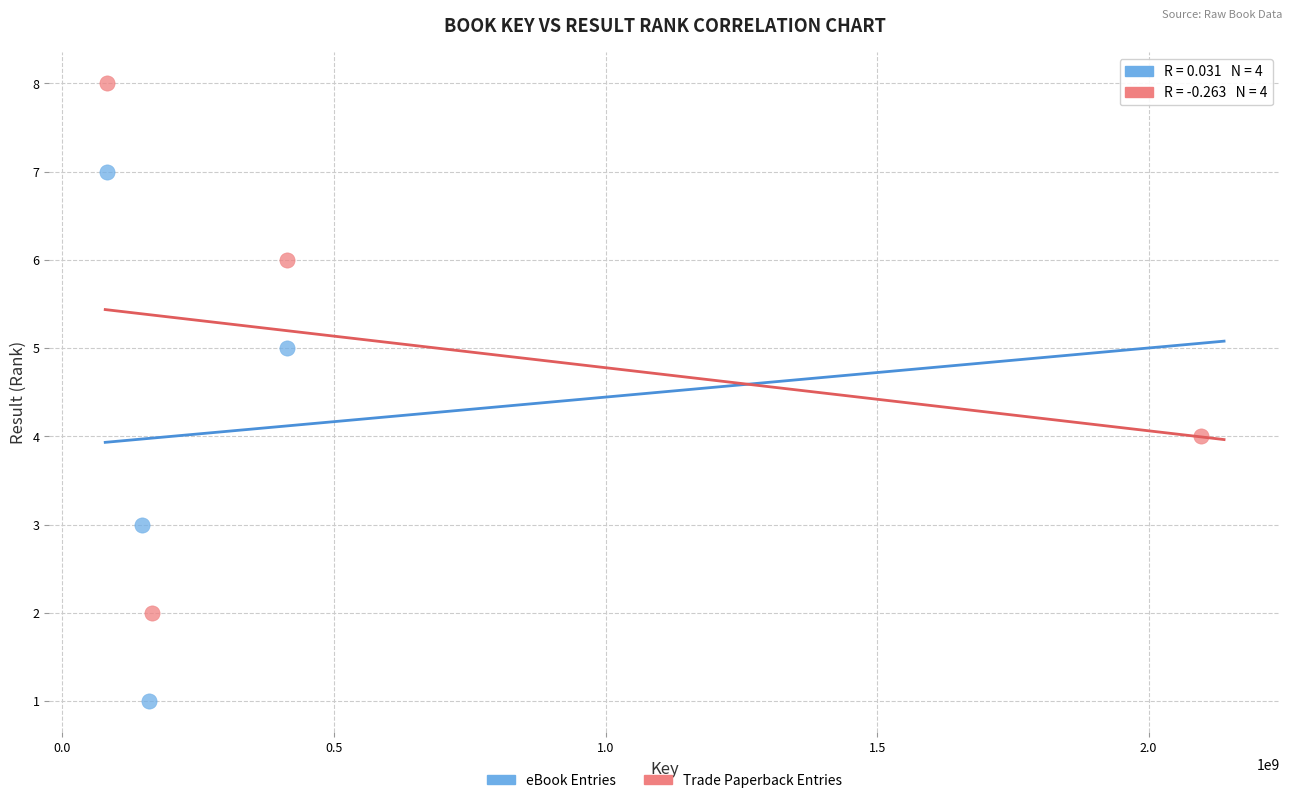

What are all the series names shown in the legend?

eBook Entries, Trade Paperback Entries